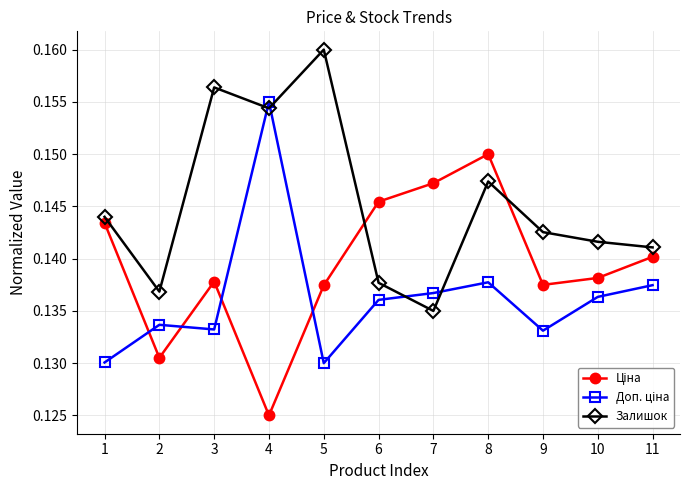

Where is Залишок nearest to the value 0?

7